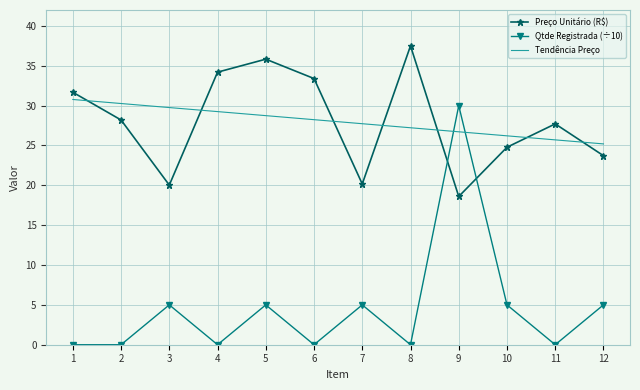

At which category is the sum across all series the highest?

9